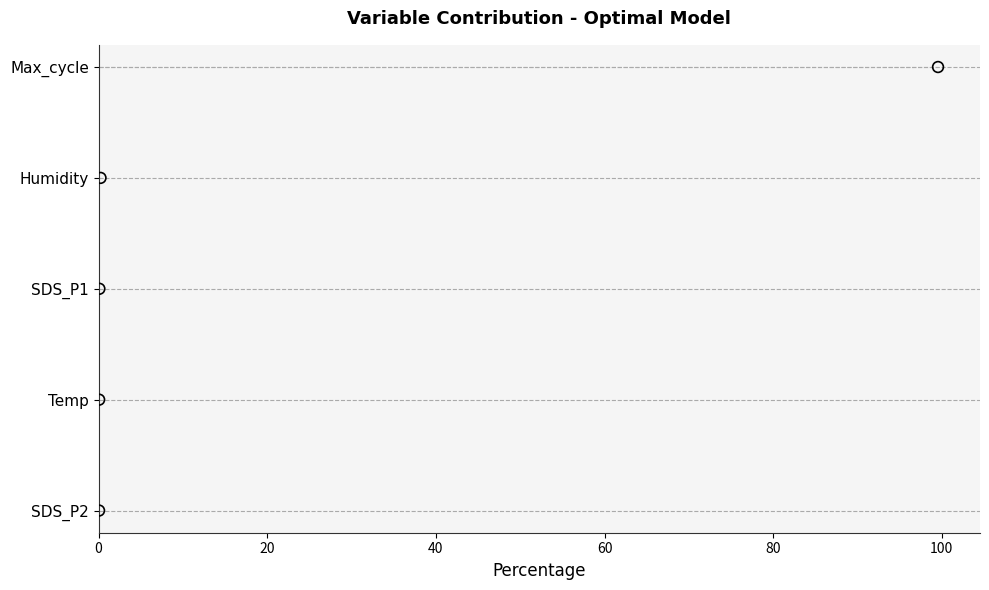

Between 40 and 60, which is larger?

60